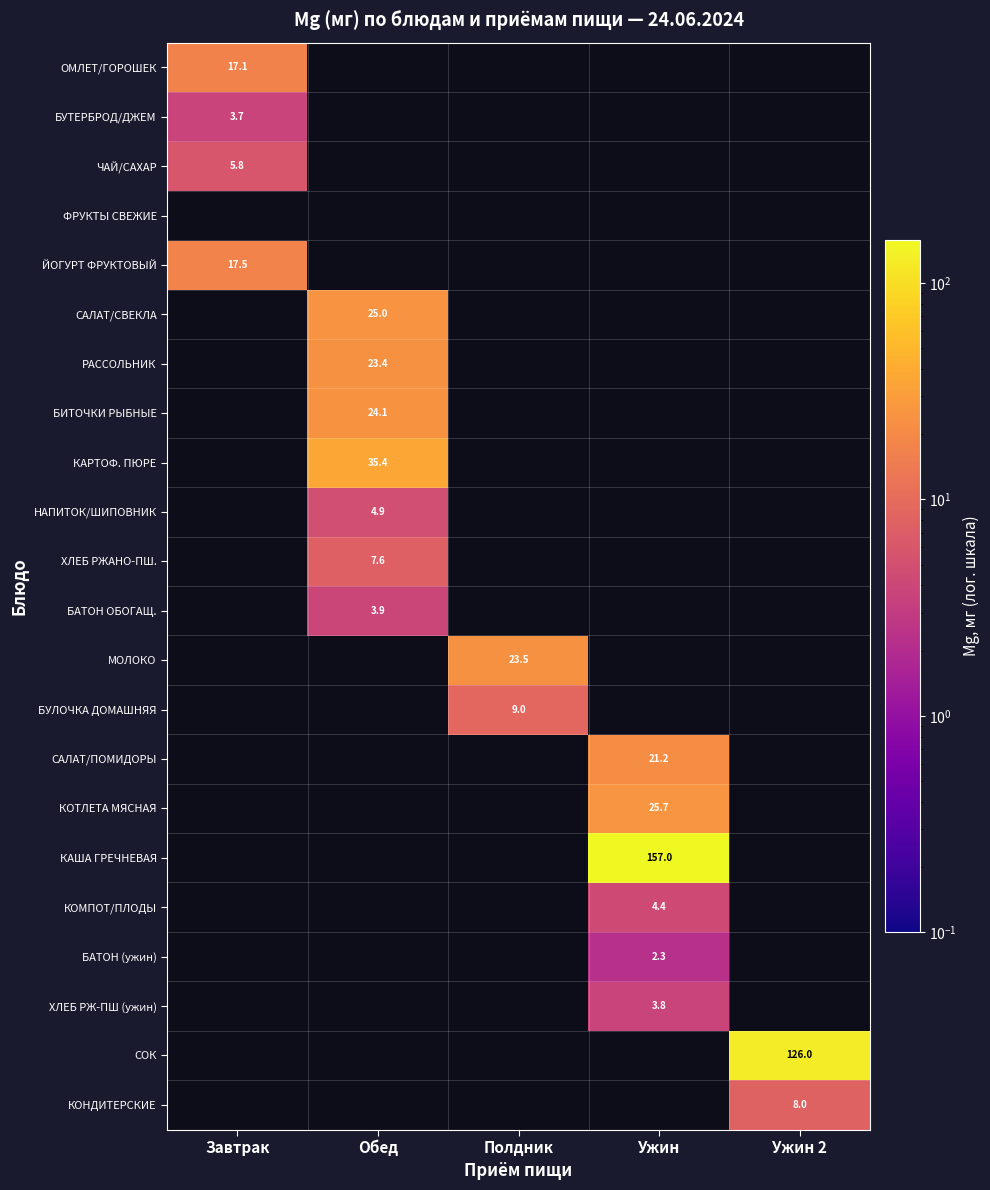

The value of ЙОГУРТ ФРУКТОВЫЙ at Завтрак is 17.5. True or false?

True